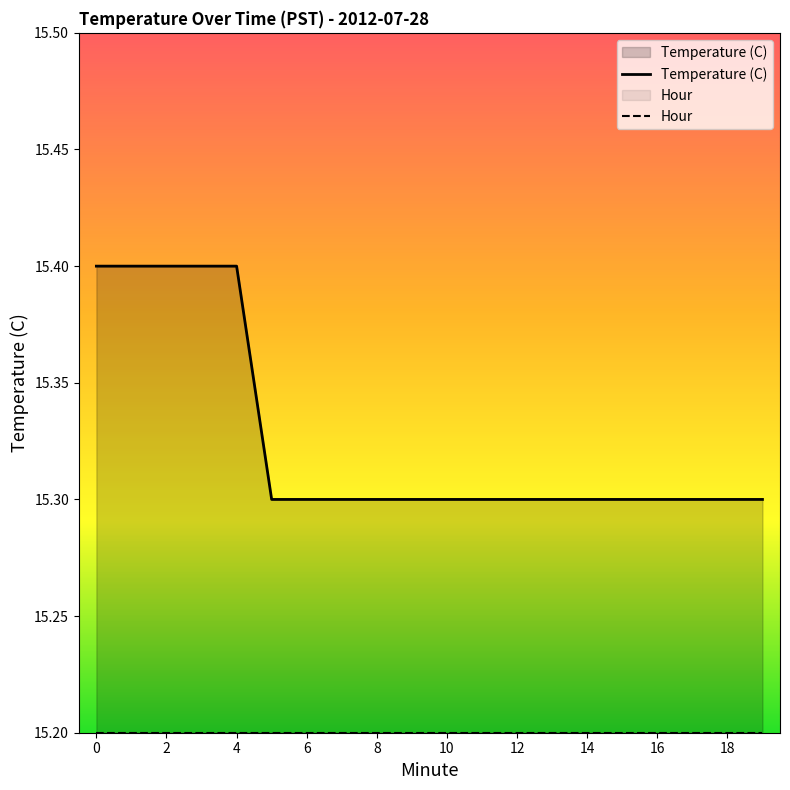

Rank the series by their average value, from highest to lowest.

Temperature (C), Hour